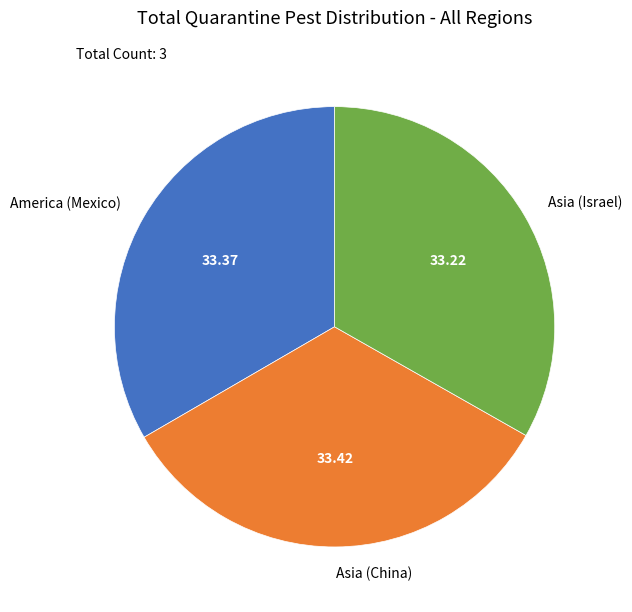

Approximately how many times larger is the value at Asia (Israel) compared to America (Mexico)?

1.0